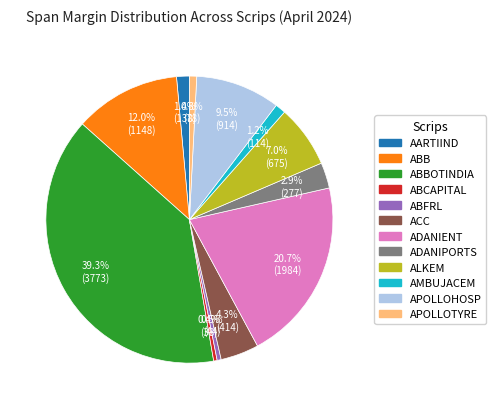

Is there a majority slice in this chart?

No